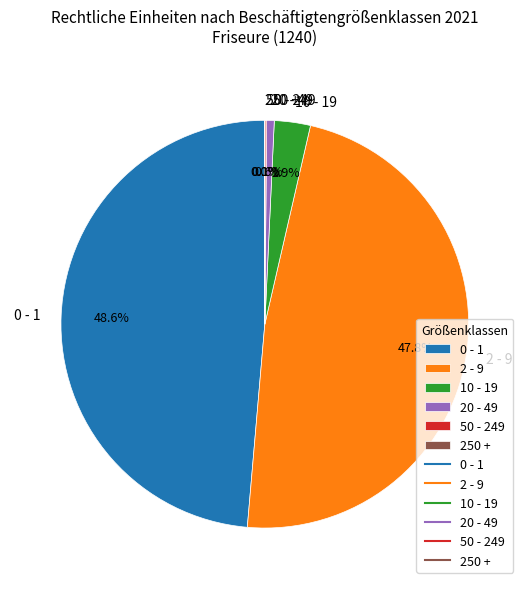

Which category has the biggest portion of the pie?

0 - 1